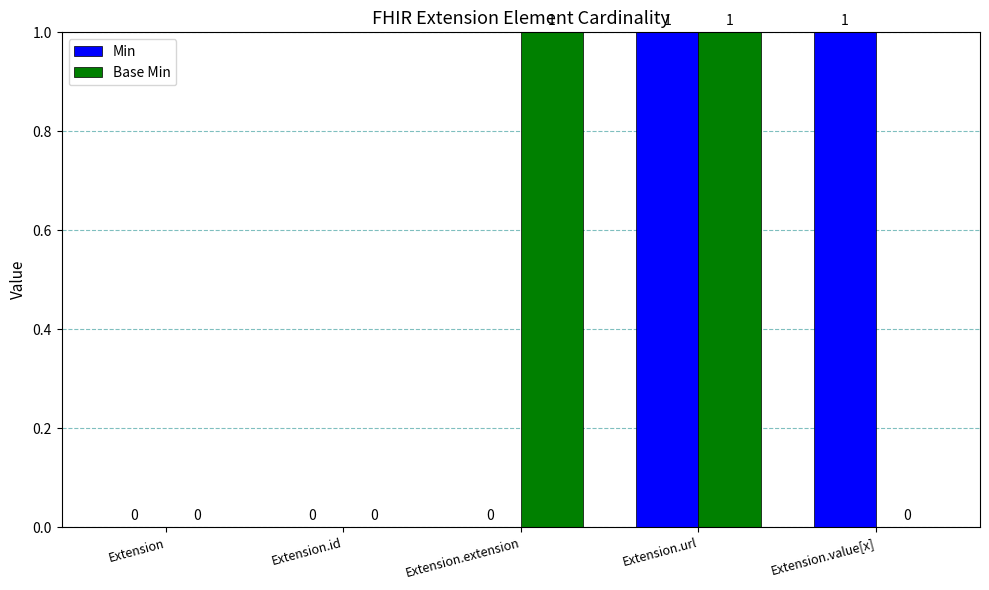

Are the bars grouped side by side (vs. stacked)?

Yes